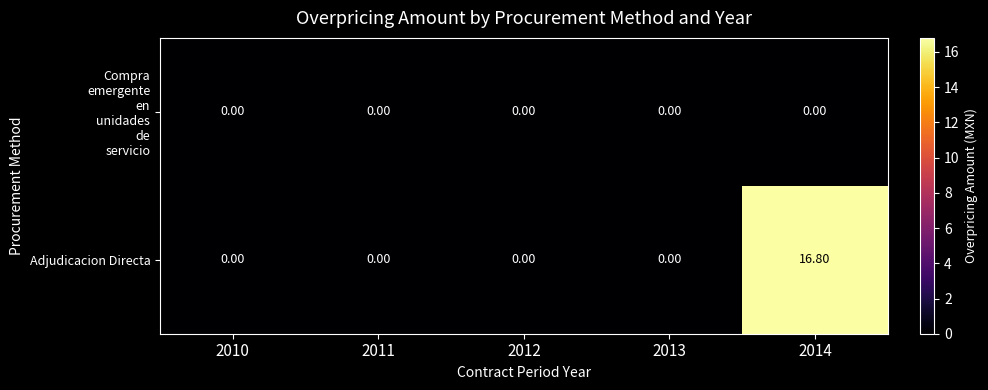

What is the total value across all series at 2014?

16.8